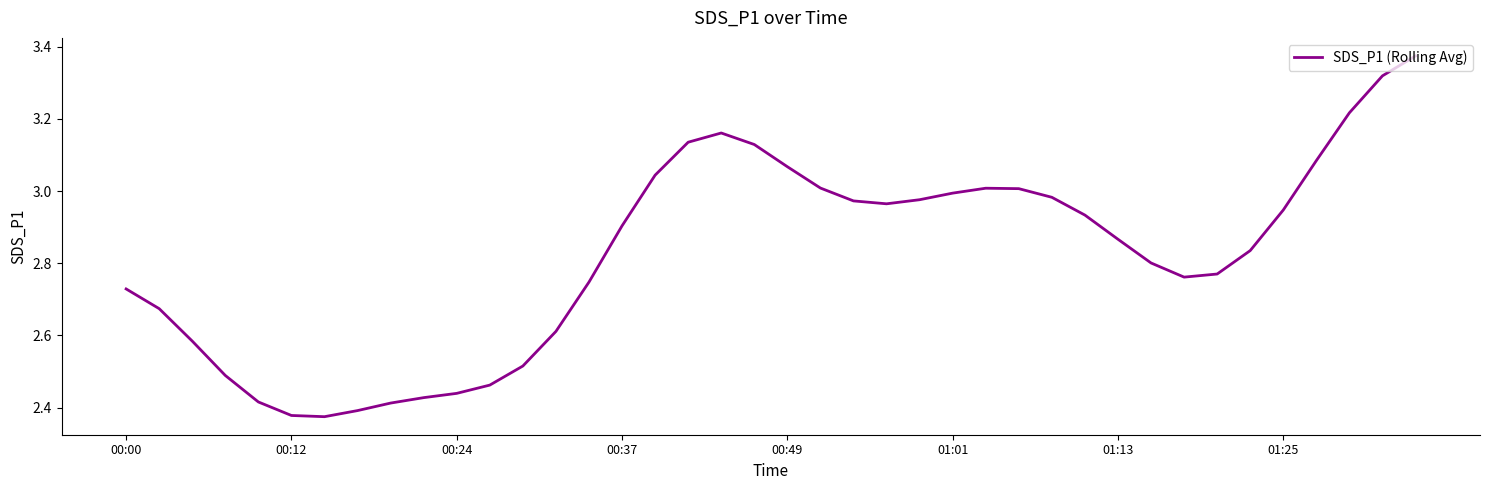

What is the difference between the maximum and minimum values?

1.0